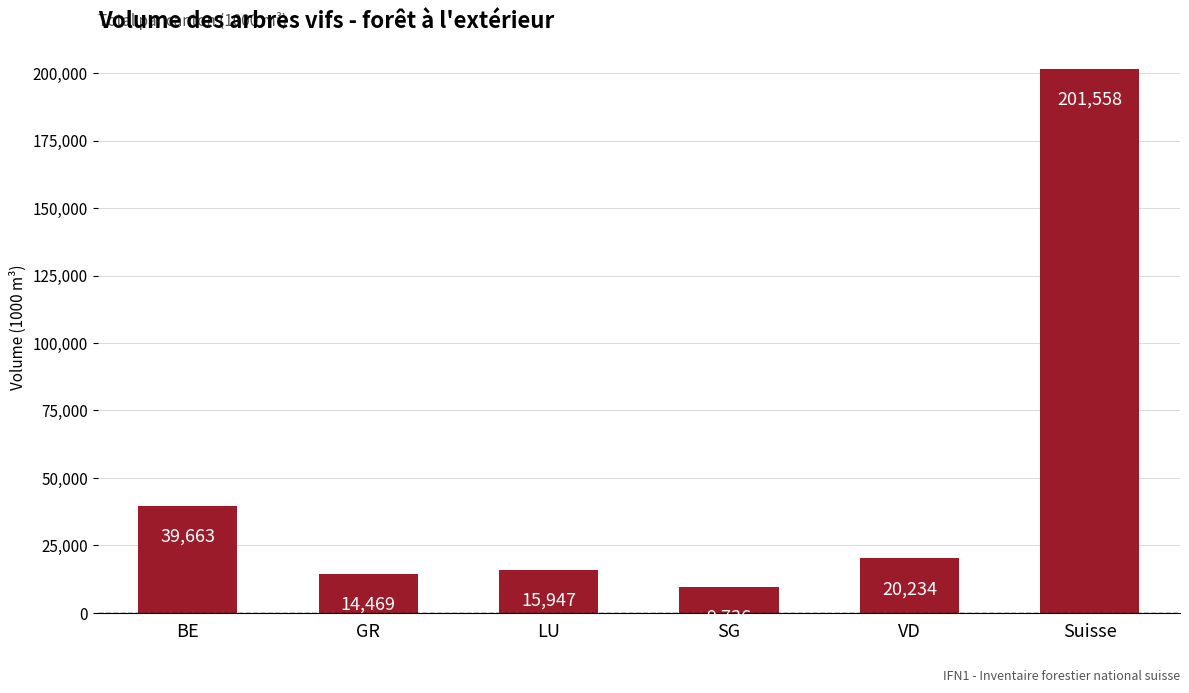

Where does the data first go above 20234?

BE